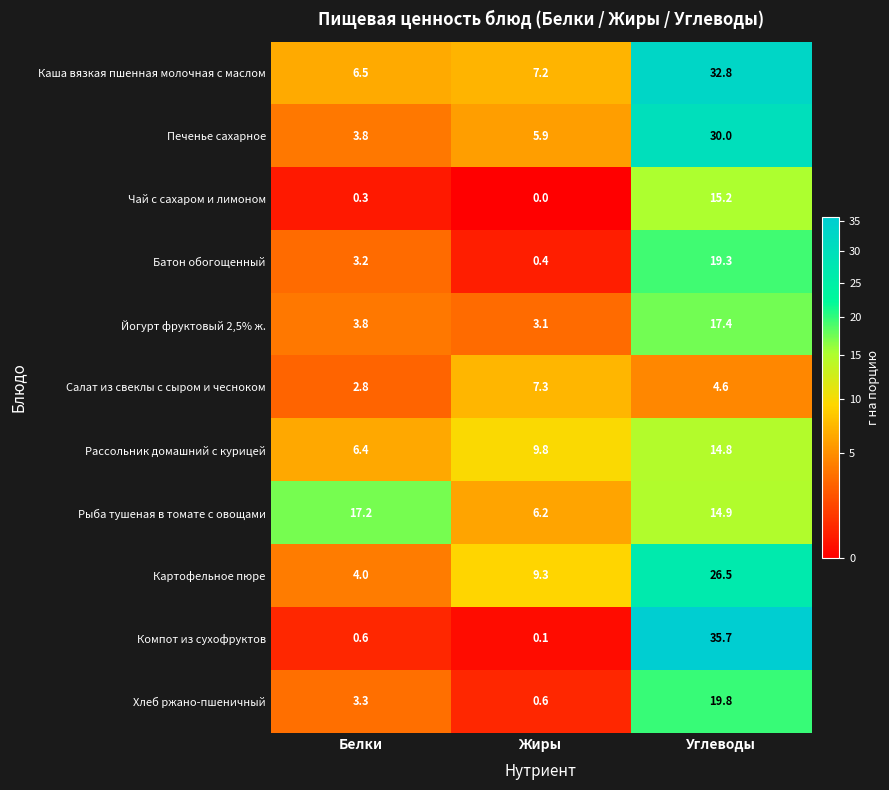

What value does the Батон обогощенный series have at Белки?

3.2